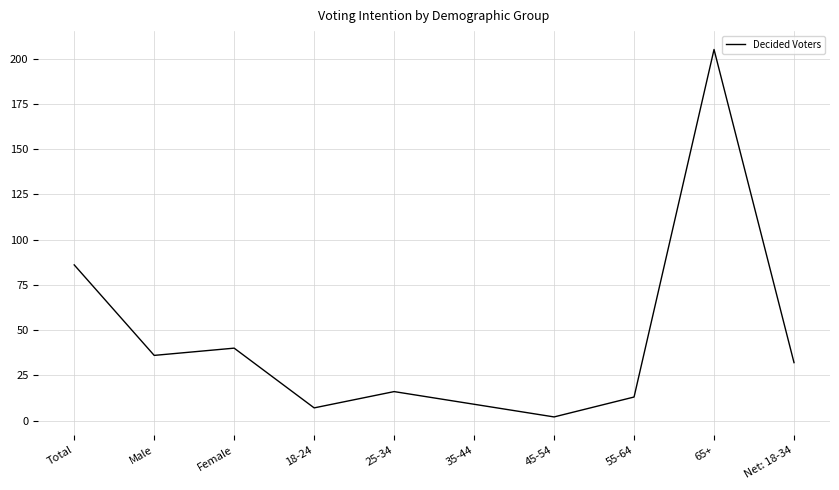

The value at 55-64 is 13. True or false?

True